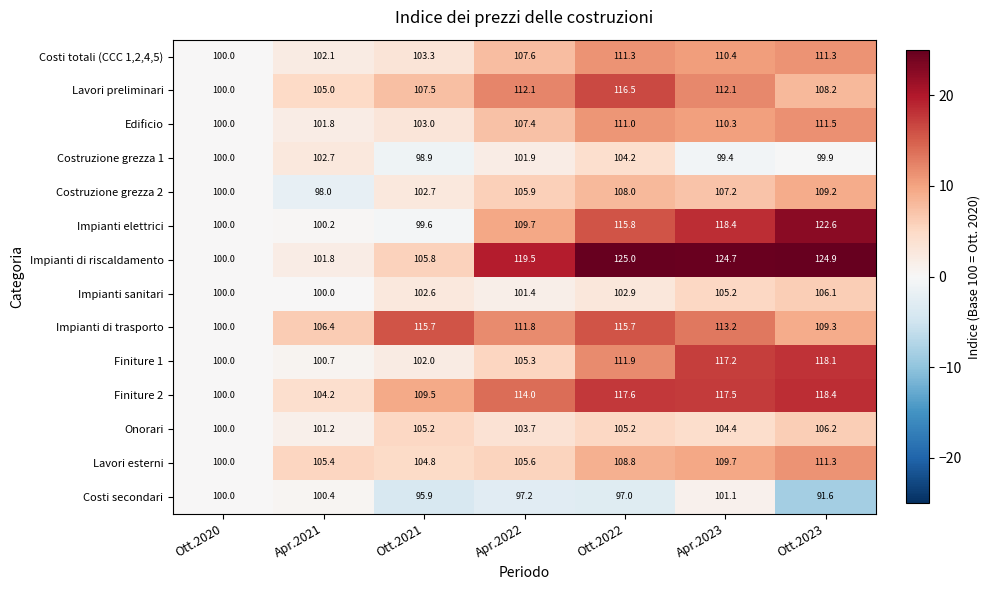

Where does the Onorari series first go above 104?

Ott.2021